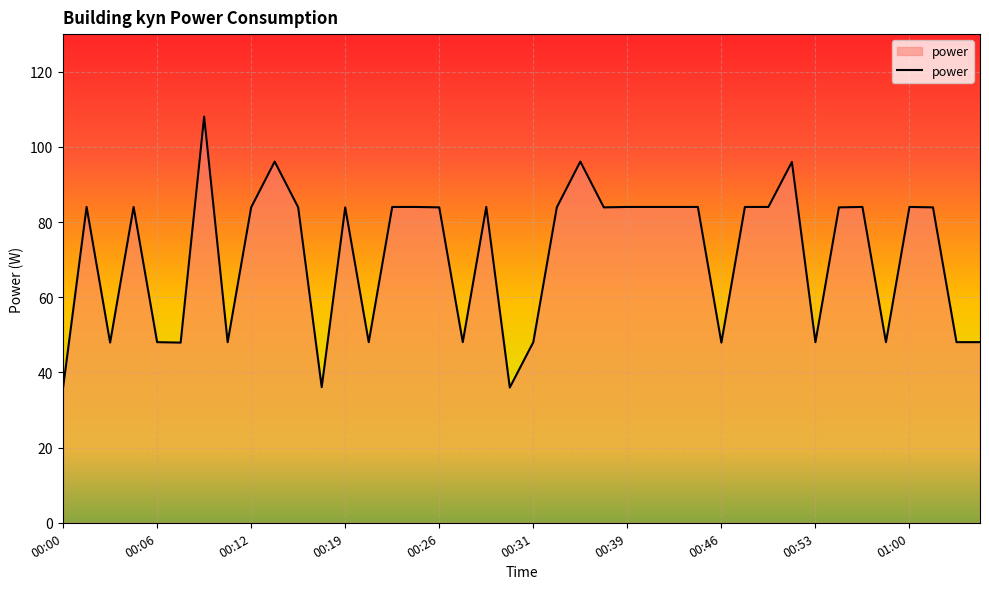

Does the chart display data point markers on the line(s)?

No